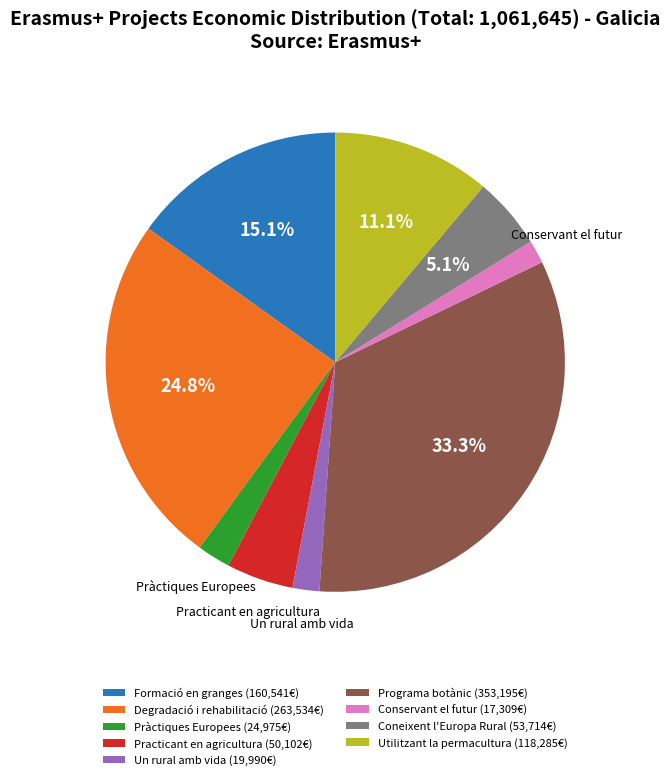

Combined, do Un rural amb vida and Conservant el futur account for over 50%?

No